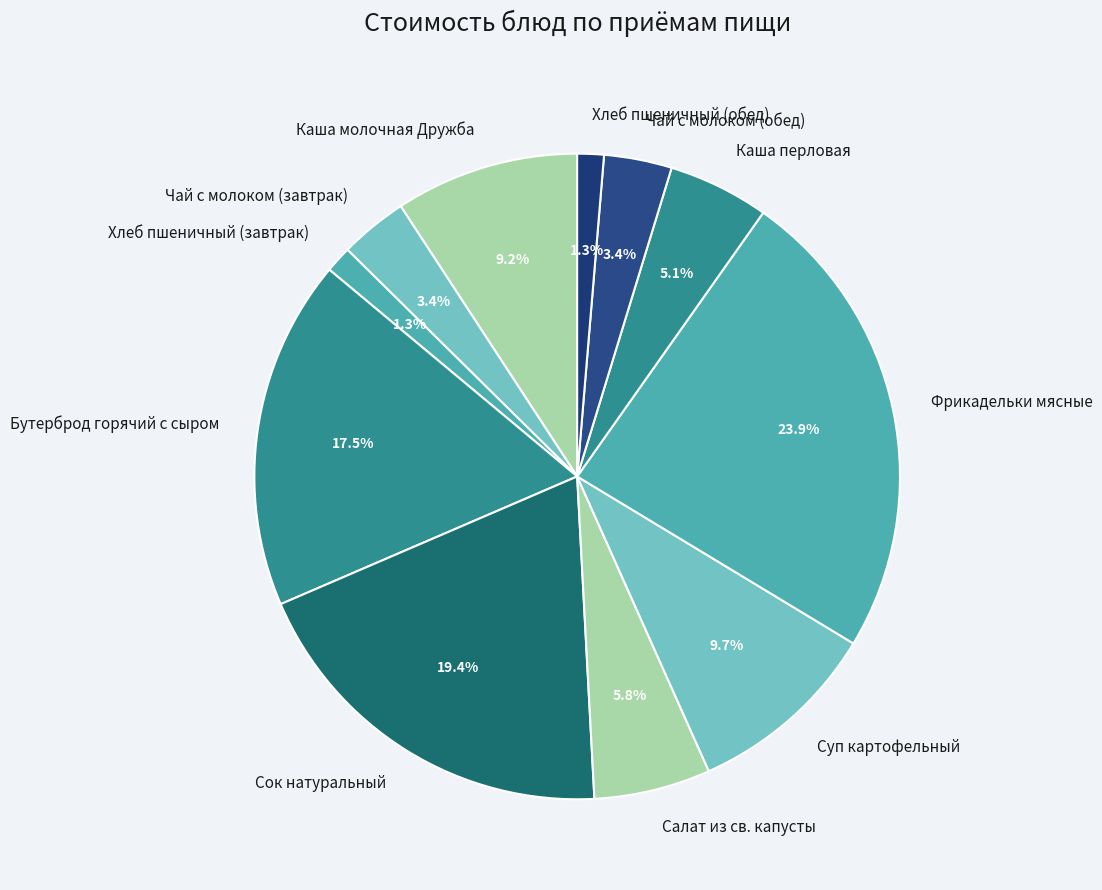

To the nearest percent, what is the average slice percentage?

9%